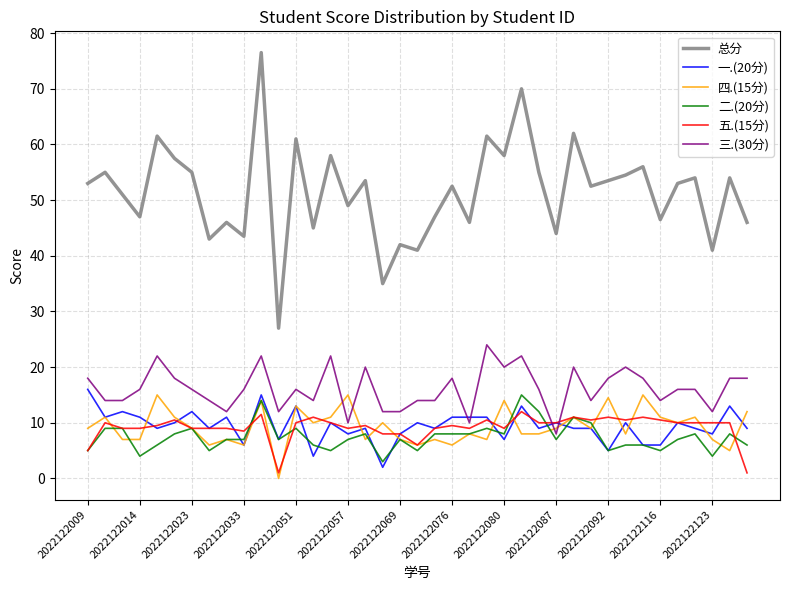

Which series has the largest range (max minus min)?

总分